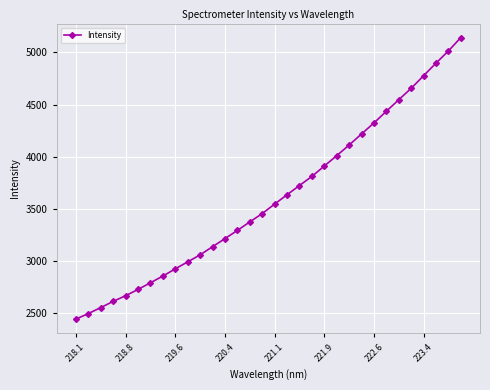

True or false: the data has more than 2 interior local peaks.

False